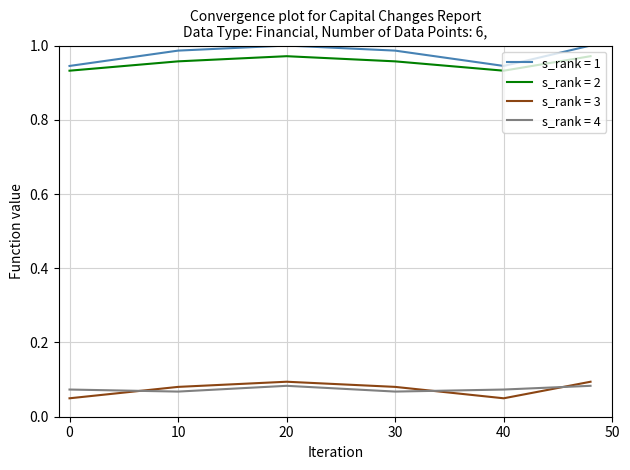

True or false: s_rank = 3 and s_rank = 2 intersect in this chart.

False